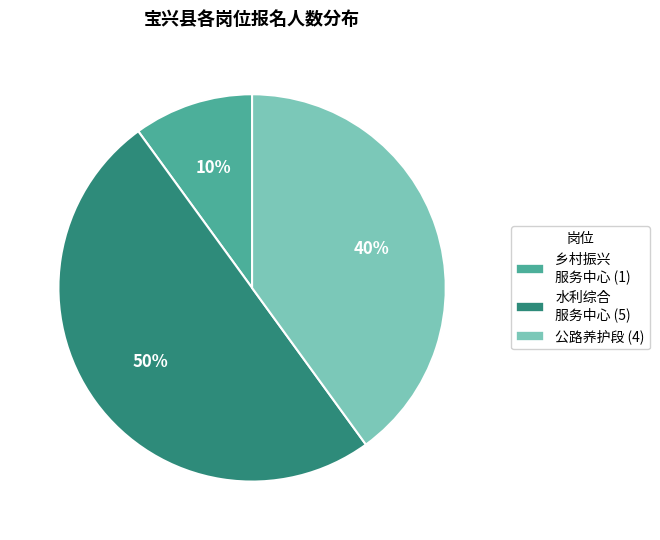

Count the number of slices in the pie.

3